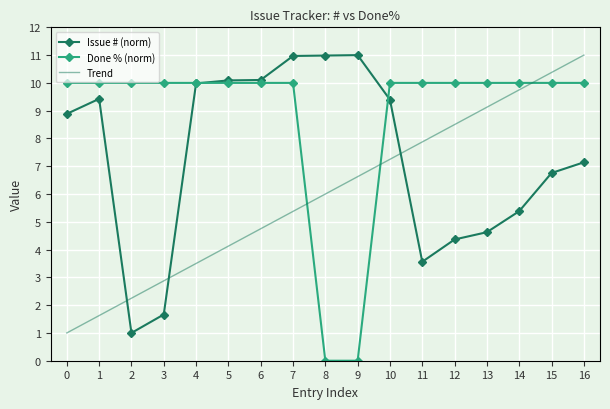

List the series in order of their overall mean, lowest first.

Trend, Issue # (norm), Done % (norm)